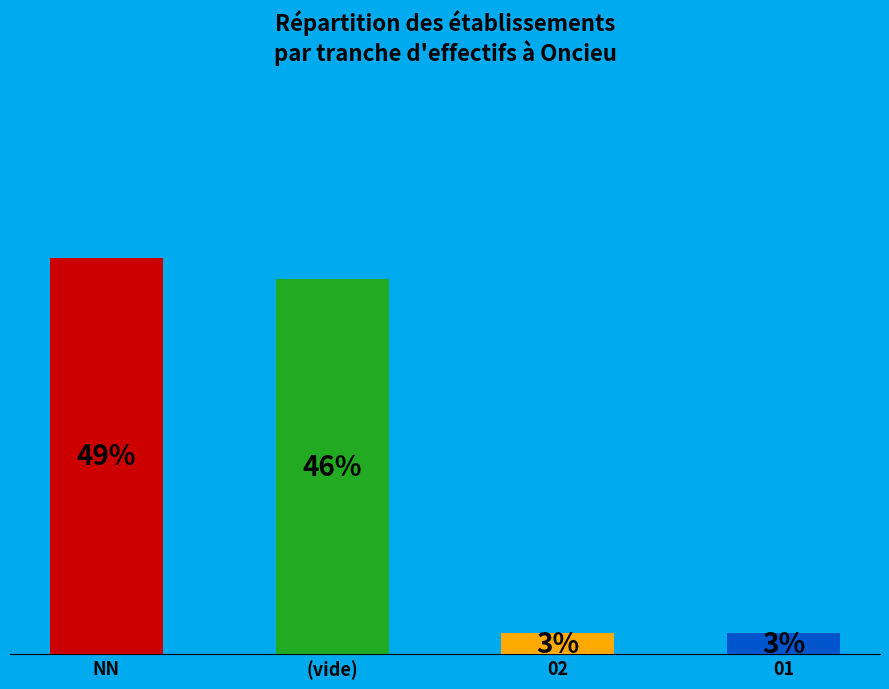

What is the majority slice?

NN